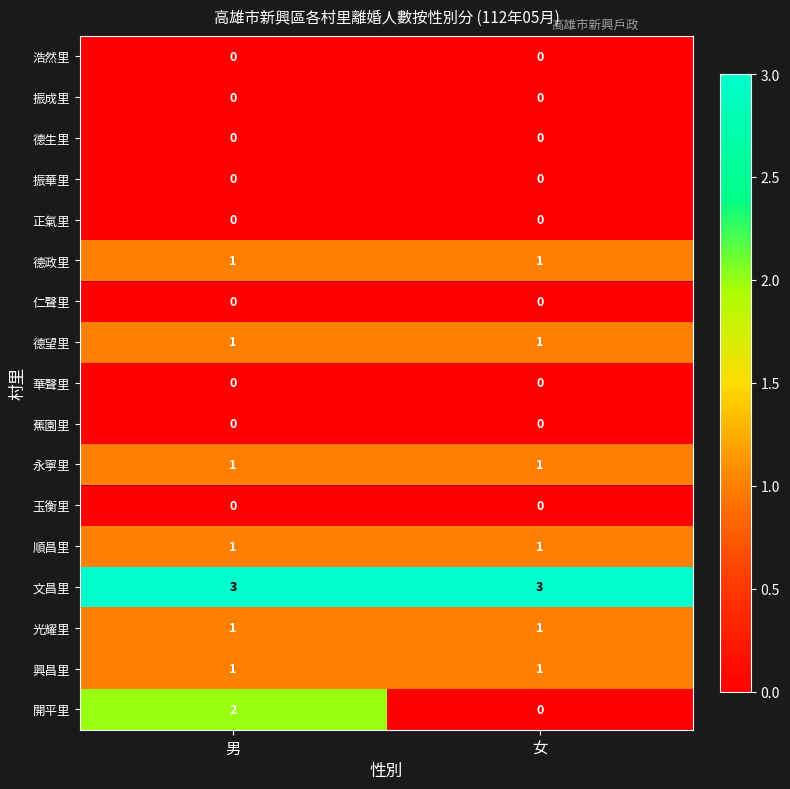

What is the greatest value displayed?

3